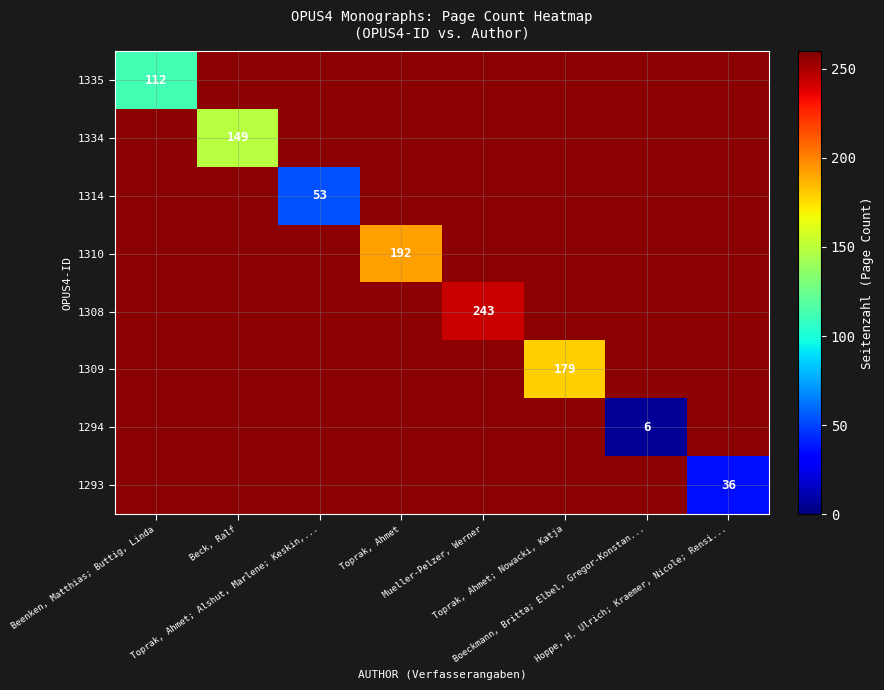

True or false: 1308 has a value of 0 at Toprak, Ahmet.

True